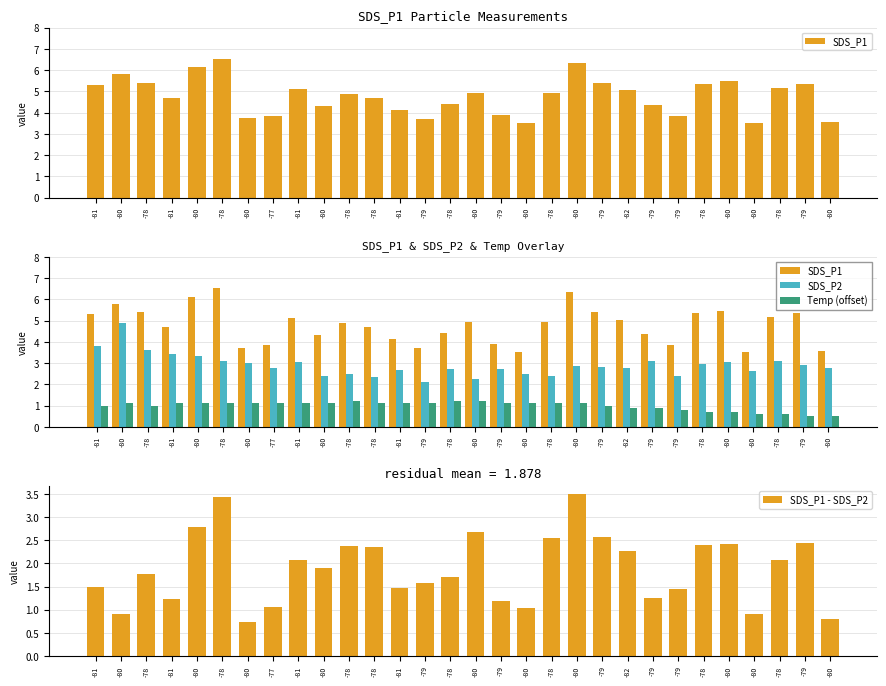

What is the highest value of the Temp (offset) series?

1.2